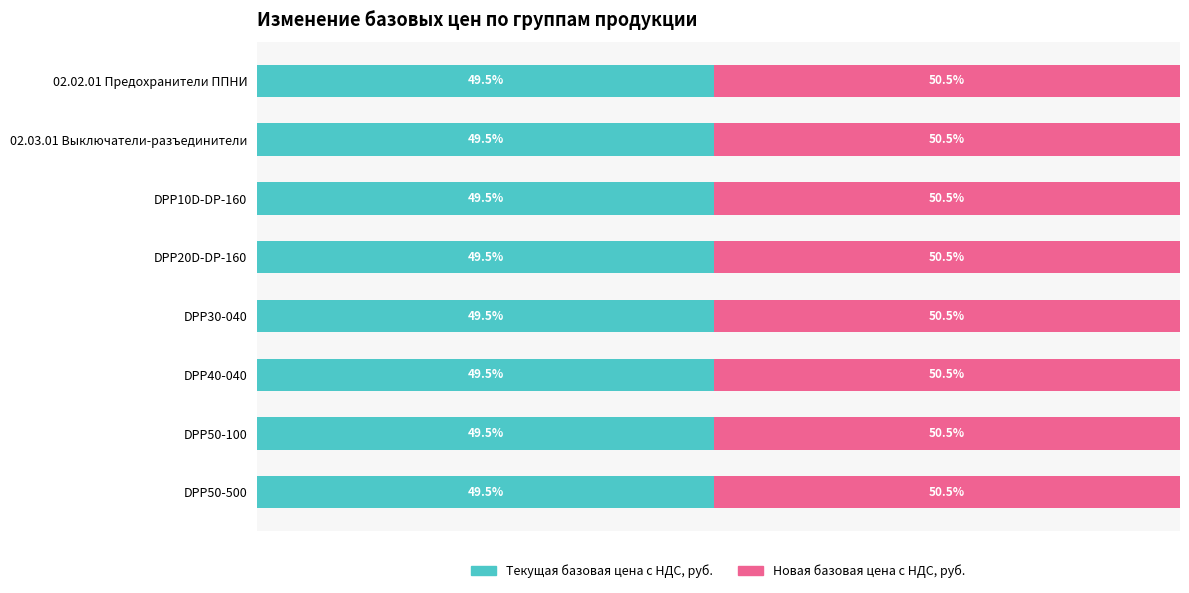

What is the value of the Новая базовая цена с НДС, руб. bar at the 7th from the left?

50.5